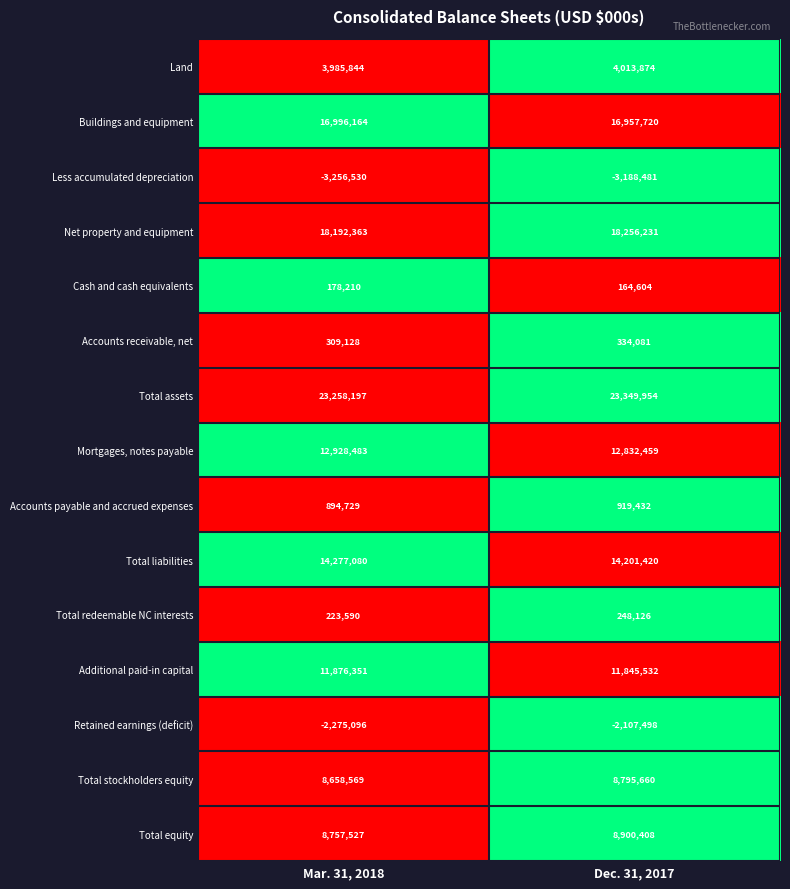

Which series has the widest spread of values?

Retained earnings (deficit)